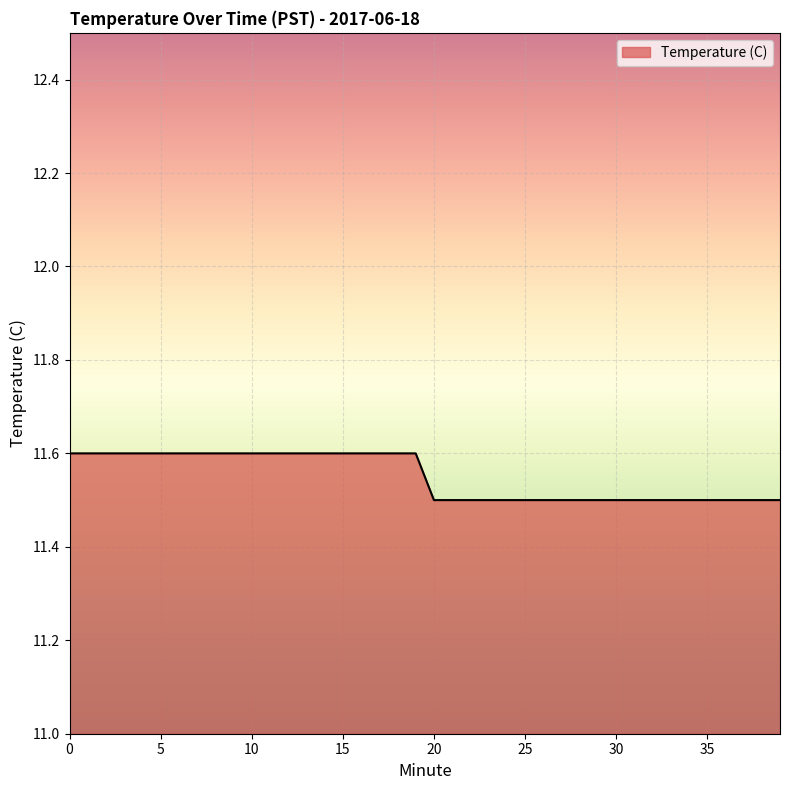

What is the smallest value displayed?

11.5